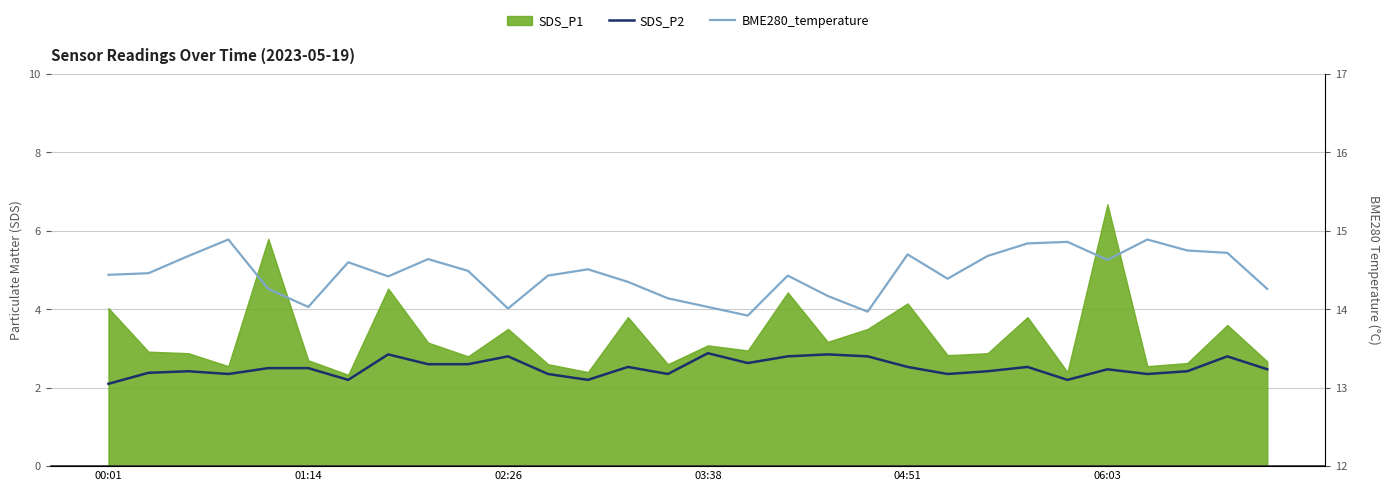

True or false: SDS_P2 and BME280_temperature cross at least once.

False